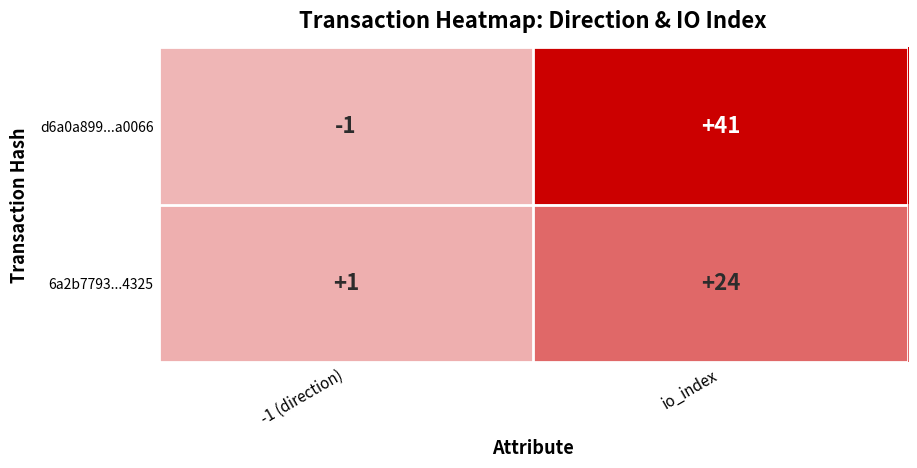

Reading left to right, transcribe all the data shown in this chart.

d6a0a899...a0066: -1	41
6a2b7793...4325: 1	24